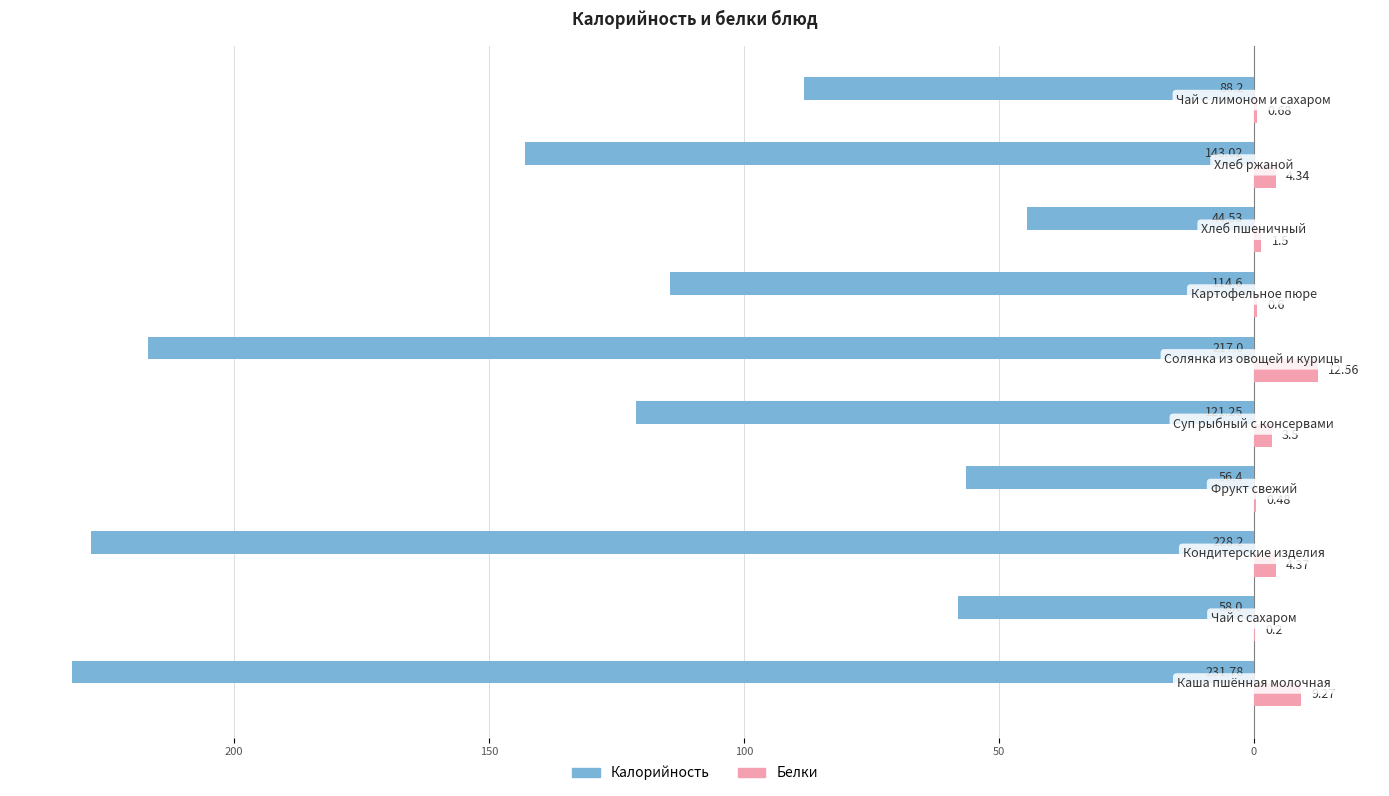

What is the difference between the maximum and minimum values in the Белки series?

12.4